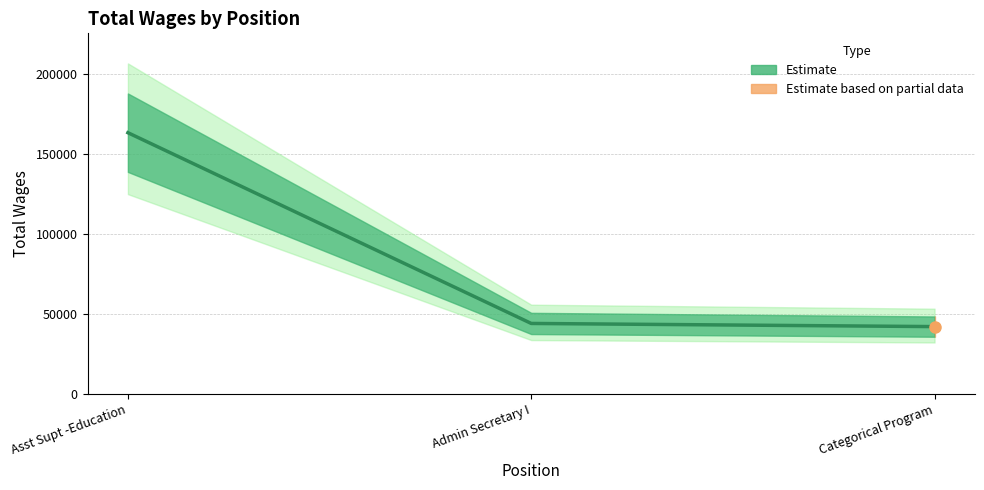

Which has a higher value, Asst Supt -Education or Categorical Program?

Asst Supt -Education